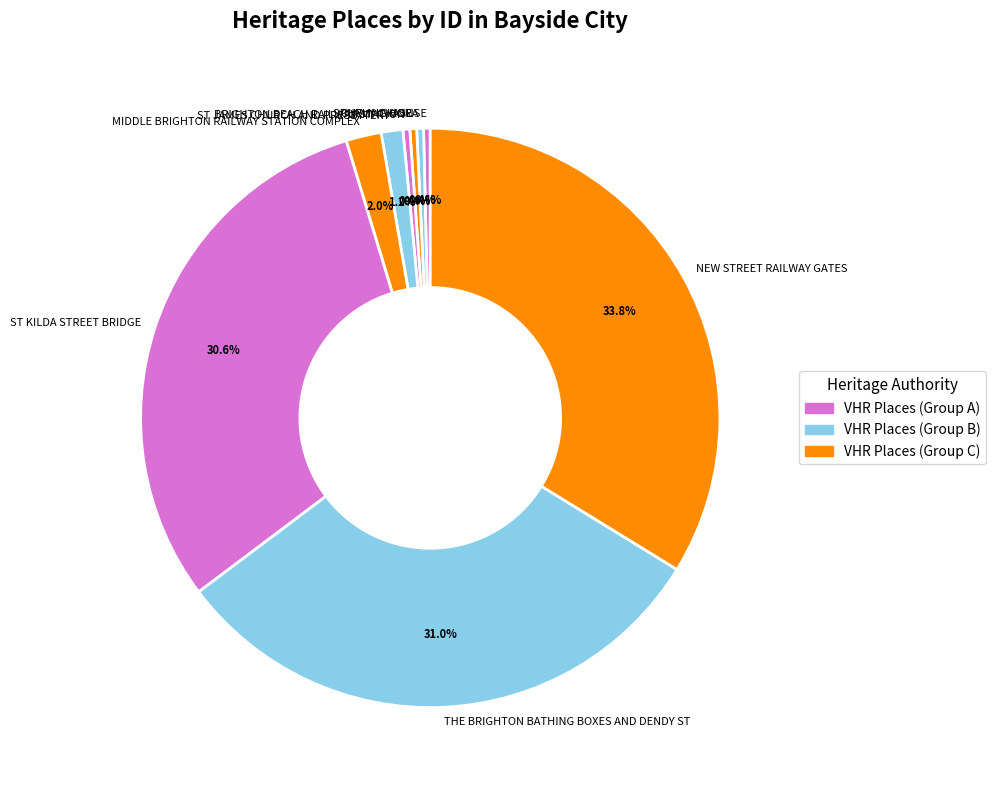

Which has a higher value, MIDDLE BRIGHTON RAILWAY STATION COMPLEX or THE BRIGHTON BATHING BOXES AND DENDY ST?

THE BRIGHTON BATHING BOXES AND DENDY ST